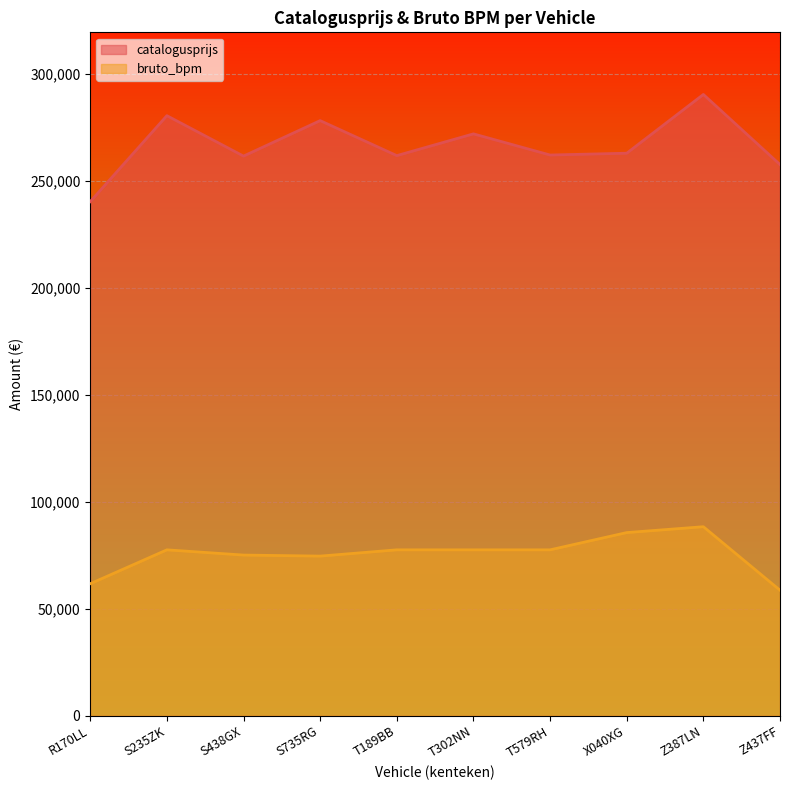

In catalogusprijs, how many points are lower than both neighbors (excluding endpoints)?

3